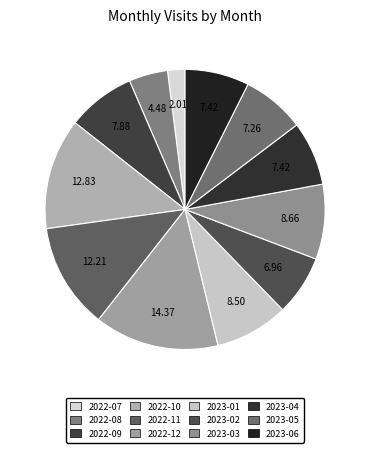

How many segments does this pie chart have?

12